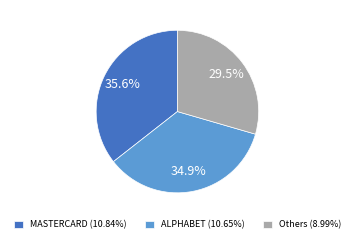

Approximately how many times larger is the value at MASTERCARD (10.84%) compared to Others (8.99%)?

1.2